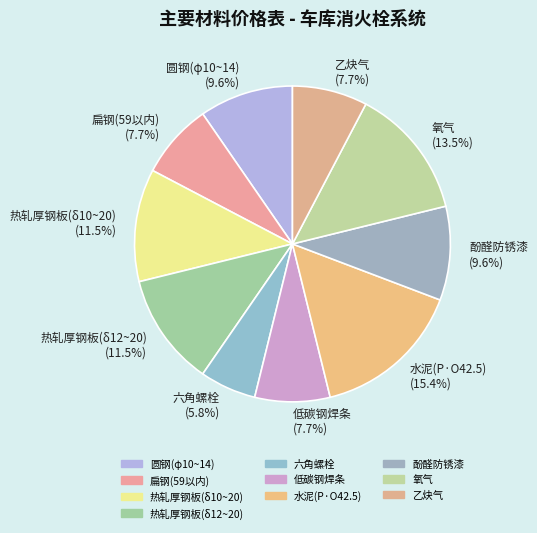

Combined, what portion of the pie is 圆钢(φ10~14) and 氧气?

23.1%